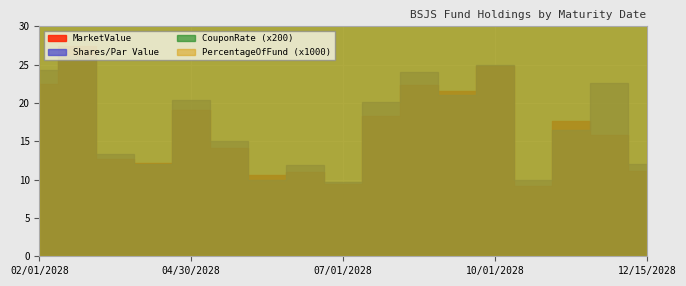

At 08/15/2028, list the series in order from smallest to largest.

PercentageOfFund, CouponRate, SharesParValue, MarketValue